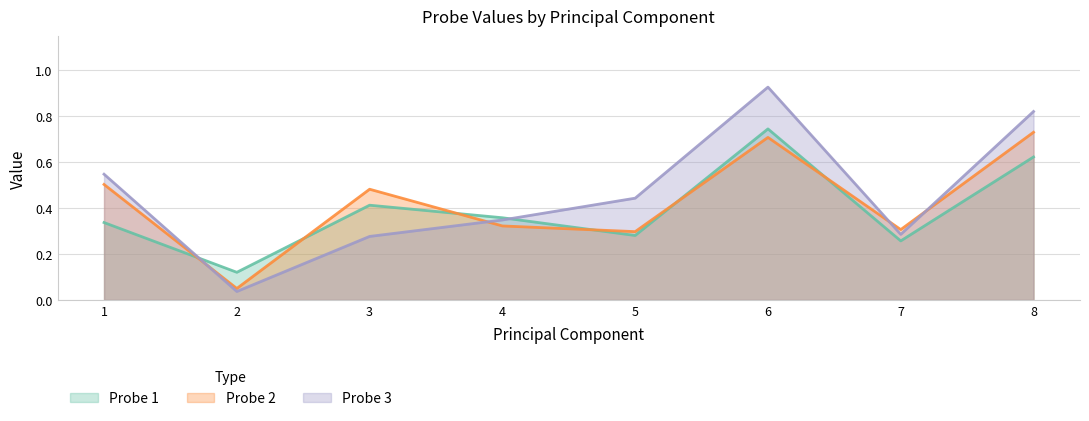

How many interior local valleys does the Probe 1 series have?

3